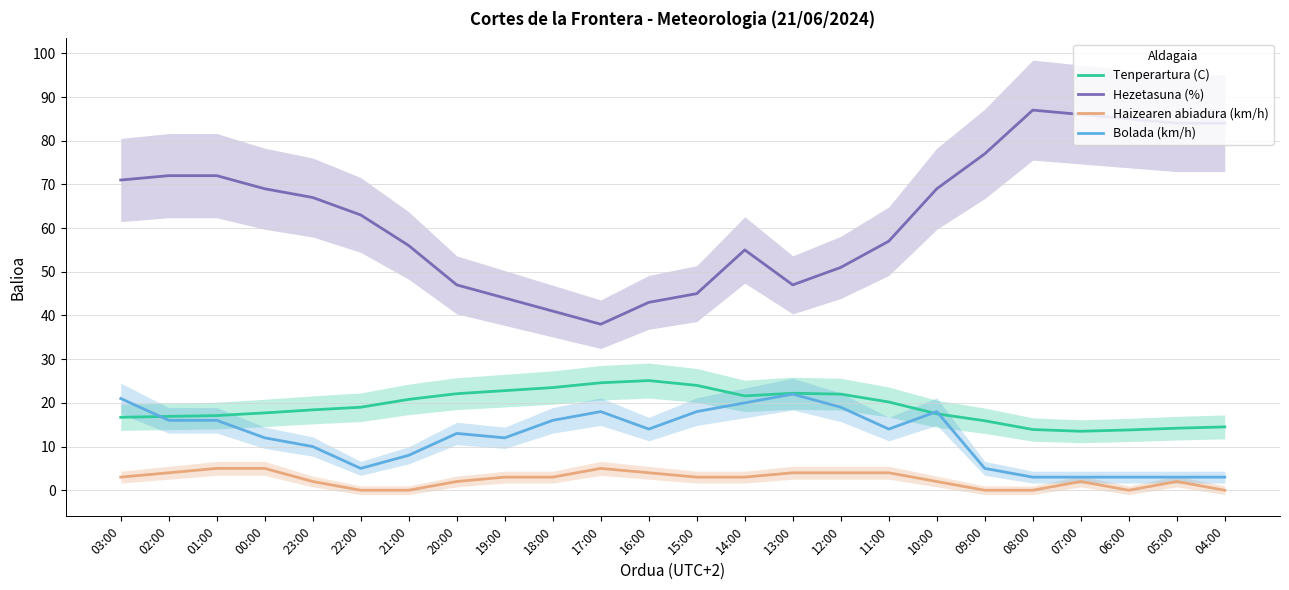

Reading left to right, what are all the values shown in this chart?

Tenperartura (C): 16.7	16.9	17.1	17.7	18.4	19.0	20.8	22.1	22.8	23.5	24.6	25.1	24.0	21.6	22.2	22.0	20.2	17.5	15.9	13.9	13.5	13.8	14.2	14.5
Hezetasuna (%): 71.0	72.0	72.0	69.0	67.0	63.0	56.0	47.0	44.0	41.0	38.0	43.0	45.0	55.0	47.0	51.0	57.0	69.0	77.0	87.0	86.0	85.0	84.0	84.0
Haizearen abiadura (km/h): 3.0	4.0	5.0	5.0	2.0	0.0	0.0	2.0	3.0	3.0	5.0	4.0	3.0	3.0	4.0	4.0	4.0	2.0	0.0	0.0	2.0	0.0	2.0	0.0
Bolada (km/h): 21.0	16.0	16.0	12.0	10.0	5.0	8.0	13.0	12.0	16.0	18.0	14.0	18.0	20.0	22.0	19.0	14.0	18.0	5.0	3.0	3.0	3.0	3.0	3.0